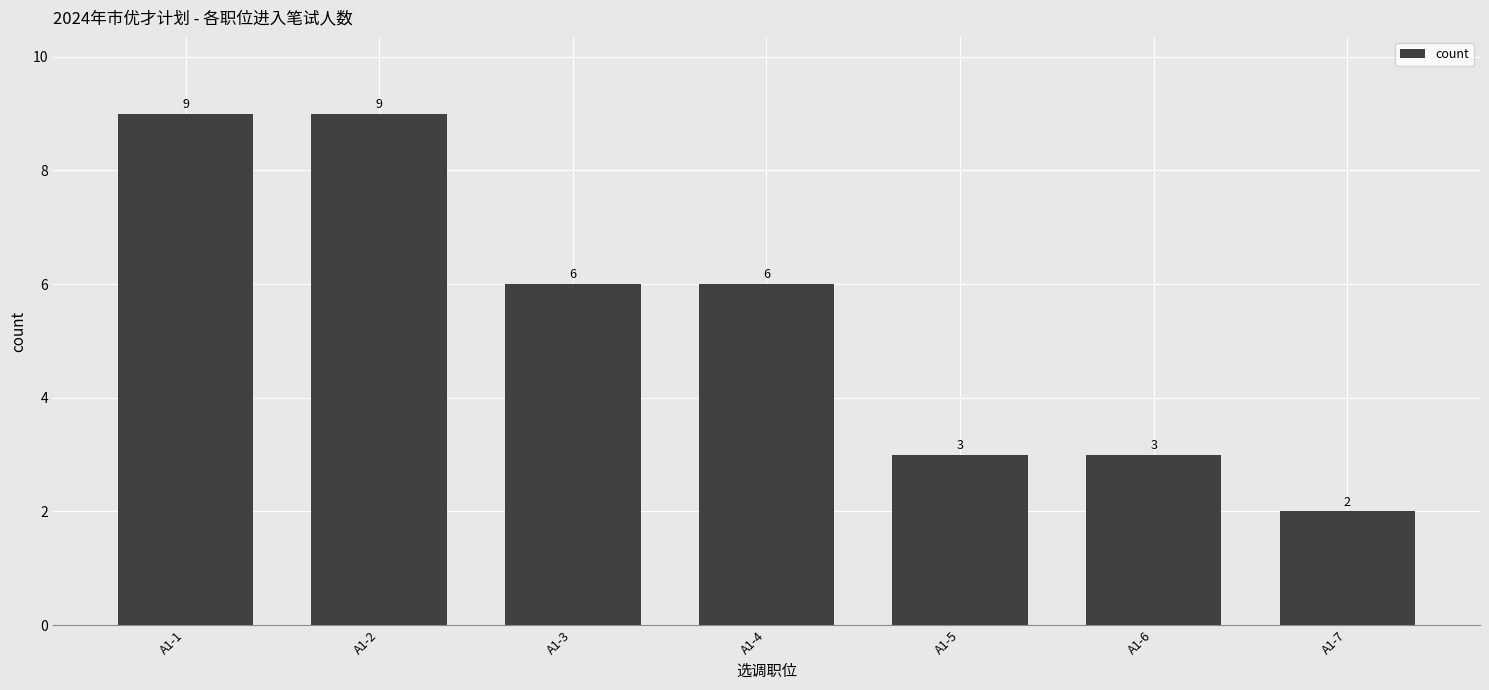

What is the value of the 5th bar from the left?

3